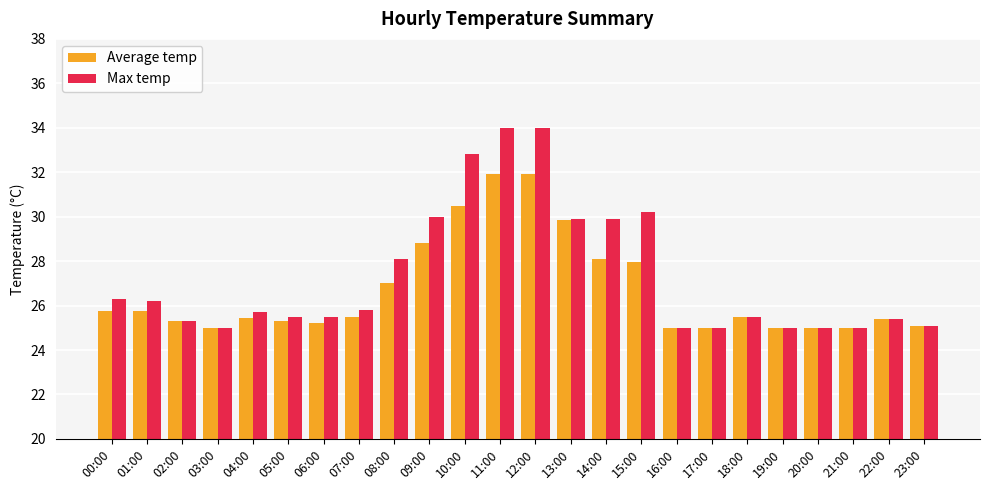

Count the number of data series in this chart.

2